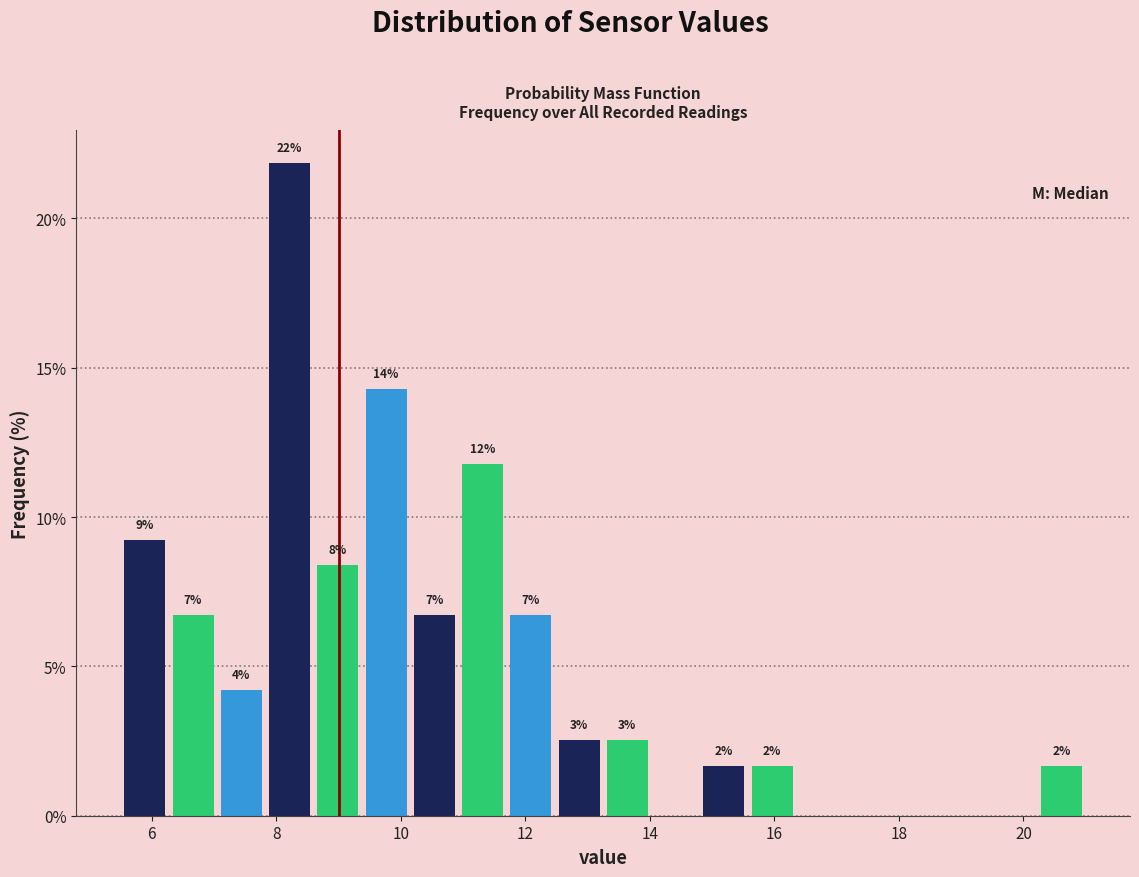

Around what value on the x-axis is the tallest bar? Give the approximate position of its centre, as read against the axis.

8.2